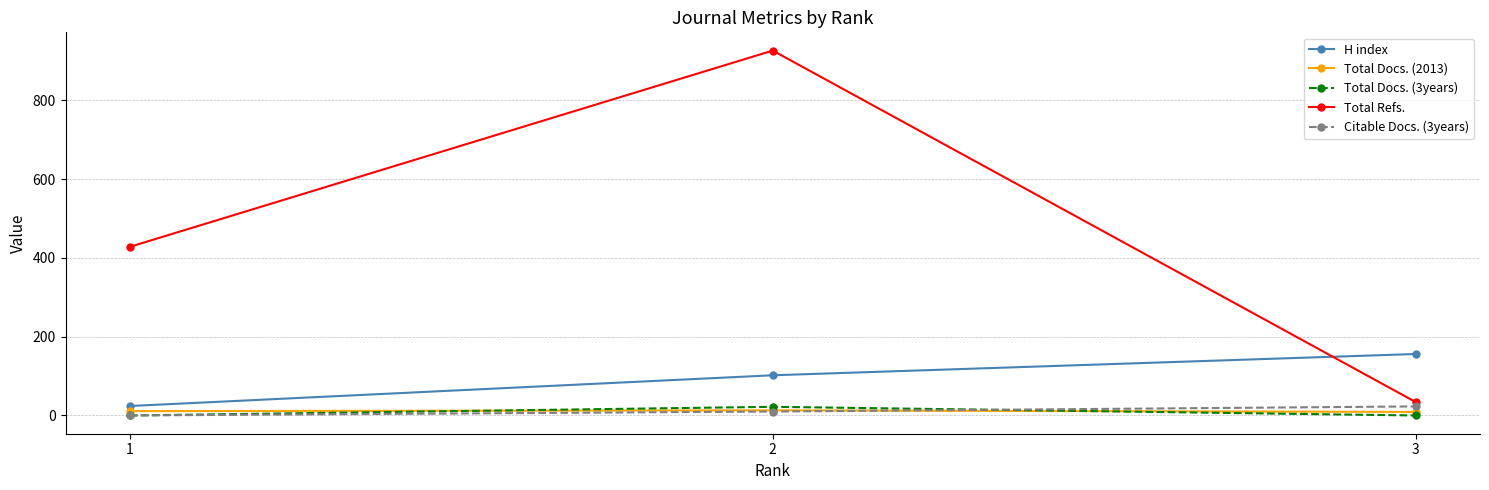

List the labels in order of Total Refs. value, largest first.

2, 1, 3